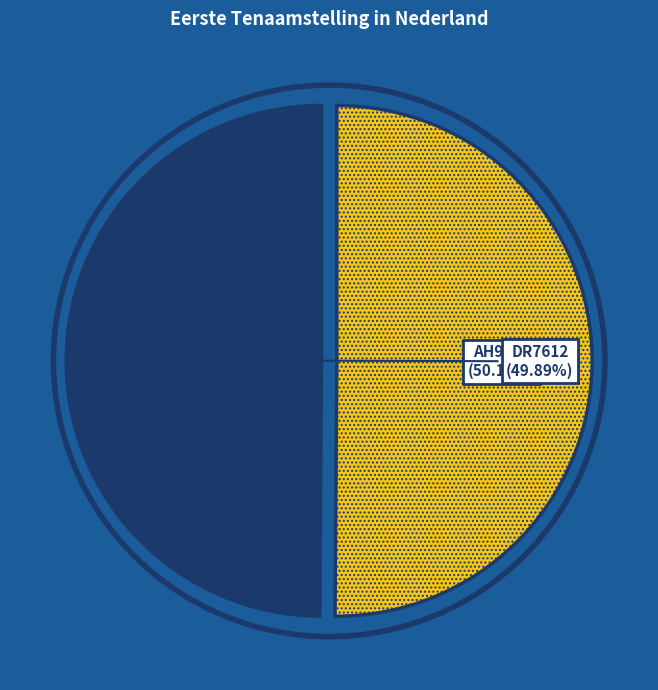

Do AH9604 and DR7612 together represent more than half of the pie?

Yes